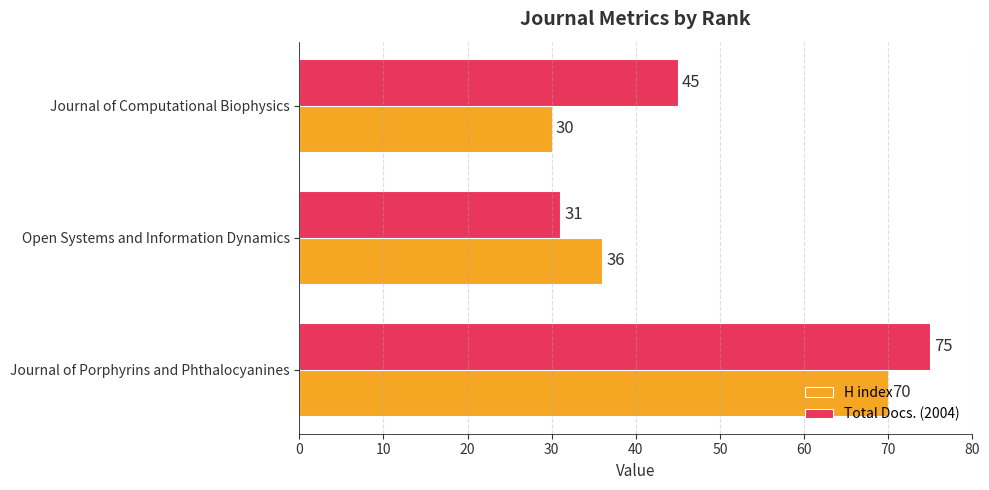

At which label is Total Docs. (2004) closest to 53?

Journal of Computational Biophysics